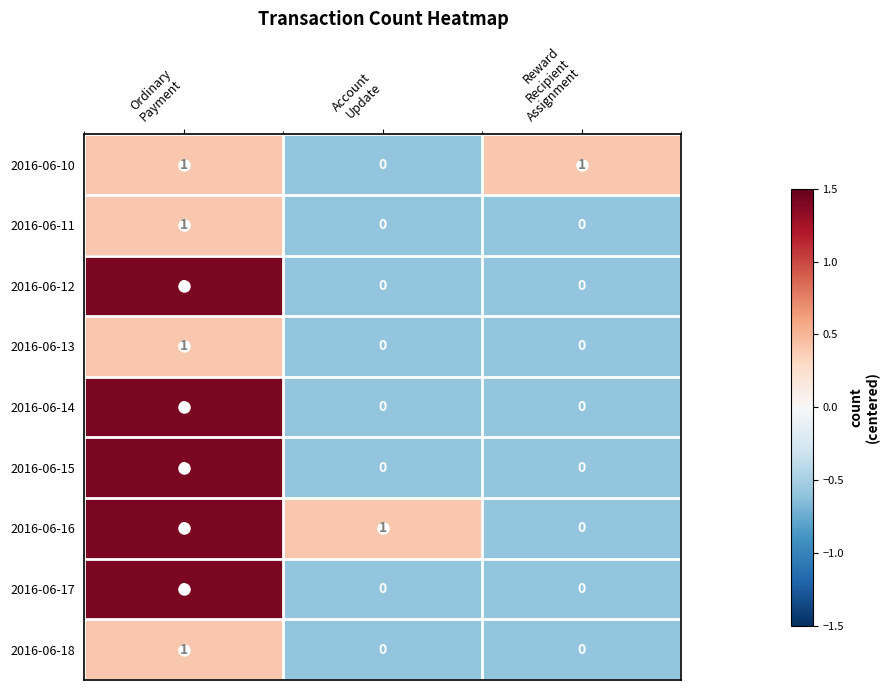

Which series has the largest total across all categories?

2016-06-16